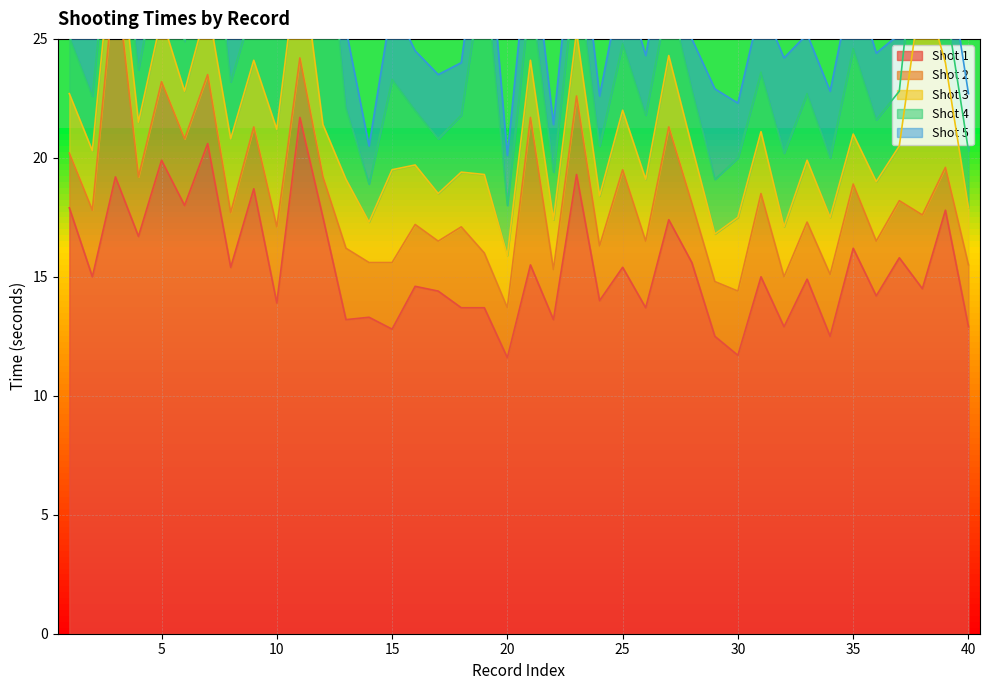

At which category does Shot 1 reach its first local valley?

2